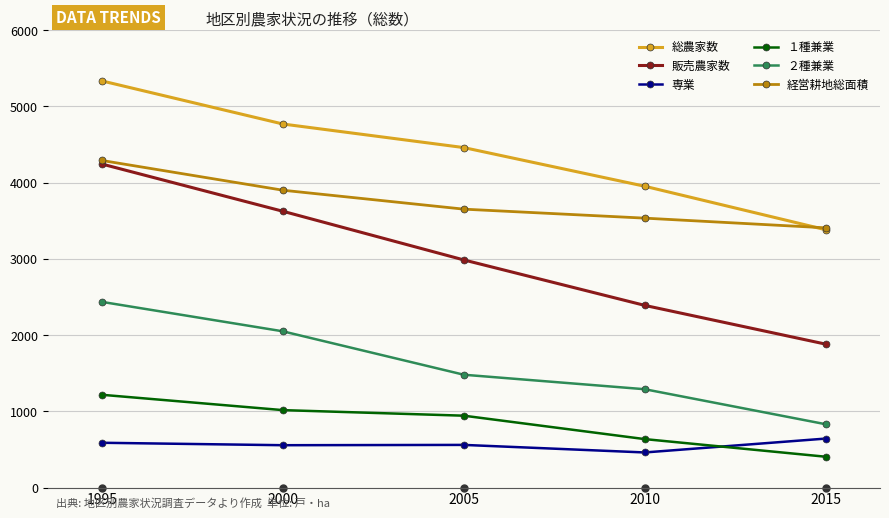

What is the maximum value shown in the chart?

5333.0